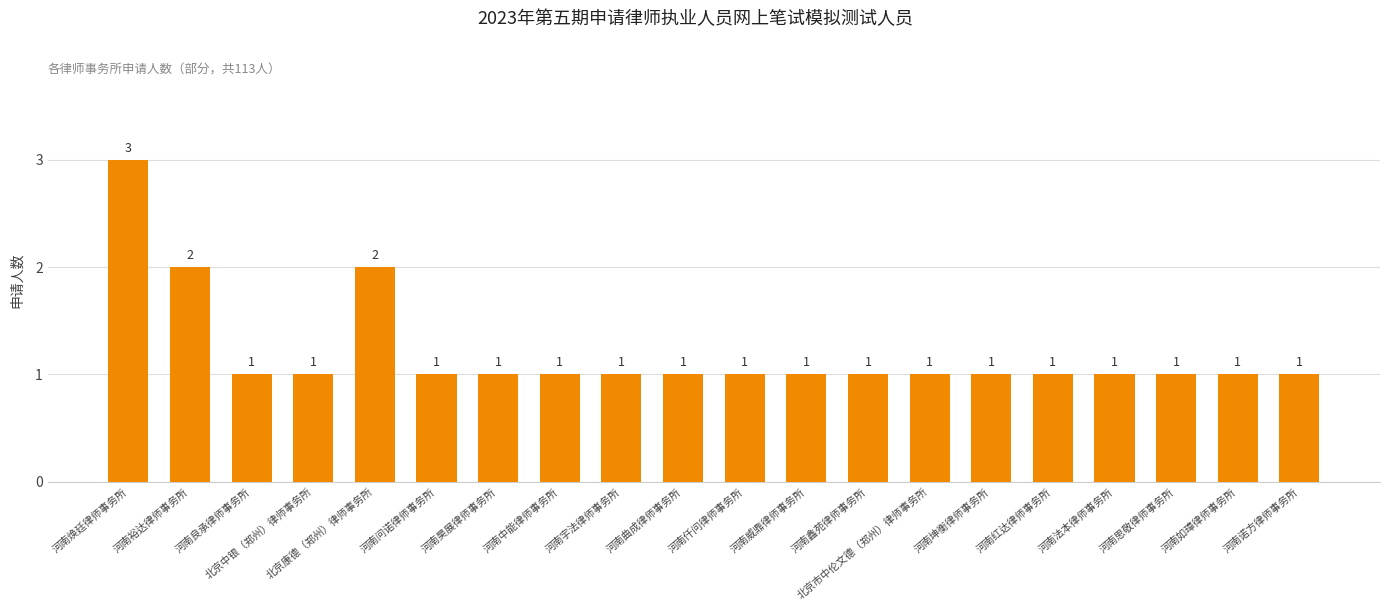

What is the difference between the second highest and minimum values?

1